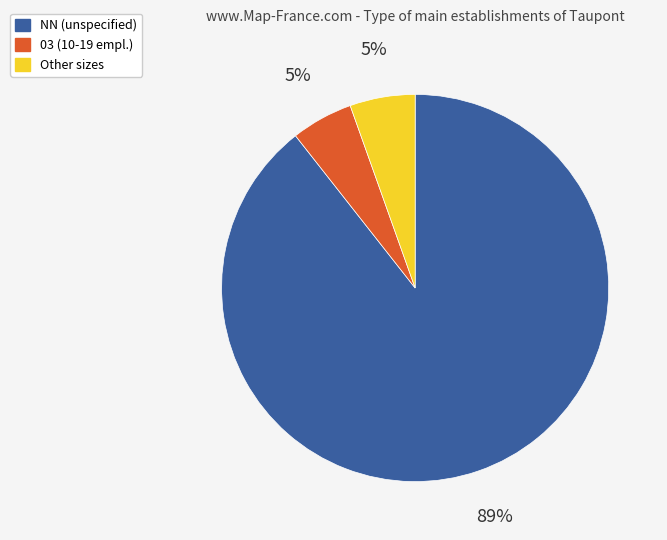

Is there any slice that represents more than half of the pie?

Yes